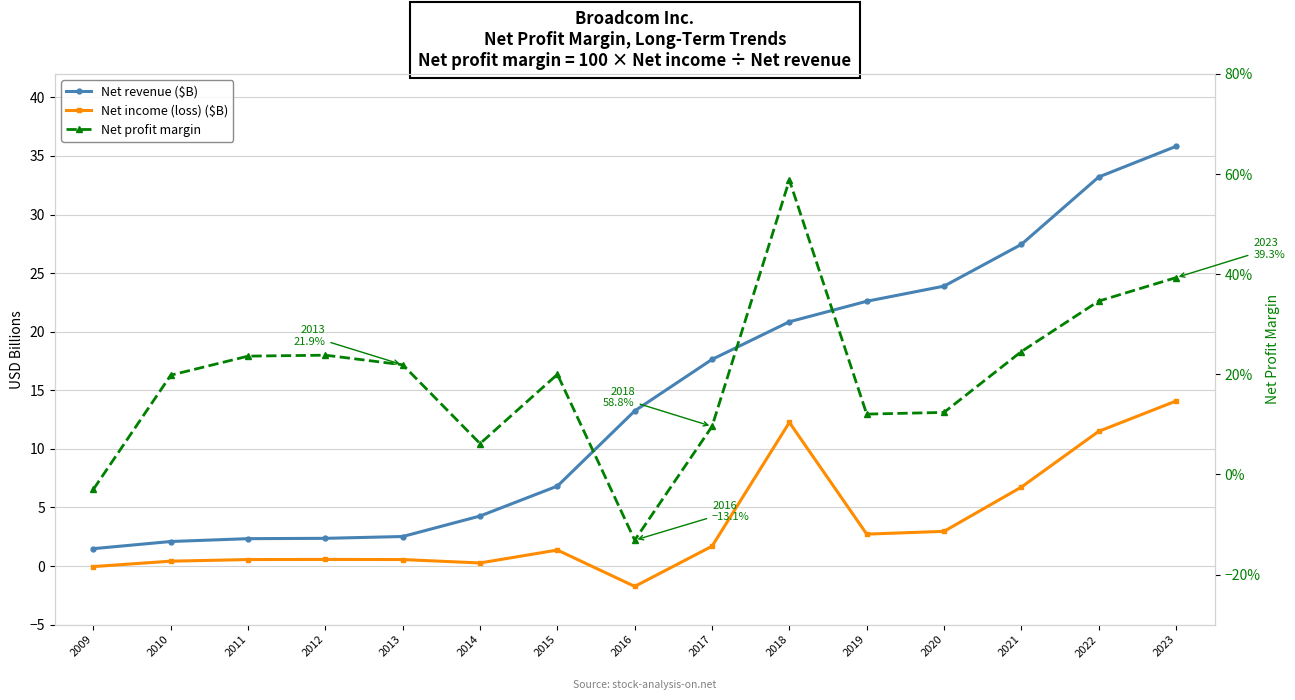

What is the greatest value displayed?

35.8